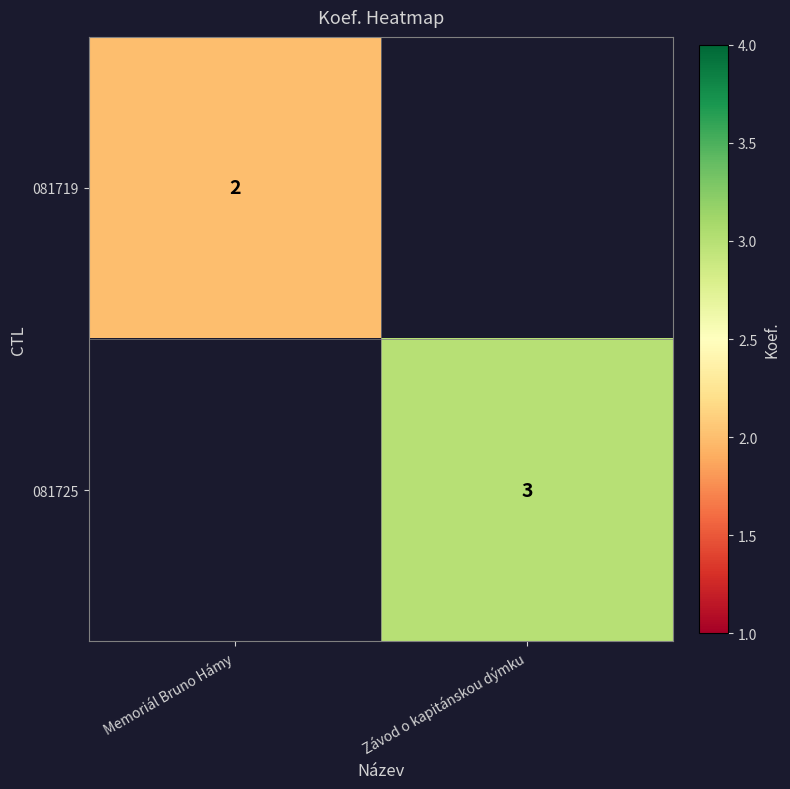

Is it true that 081719 equals 3.5 at Memoriál Bruno Hámy?

False